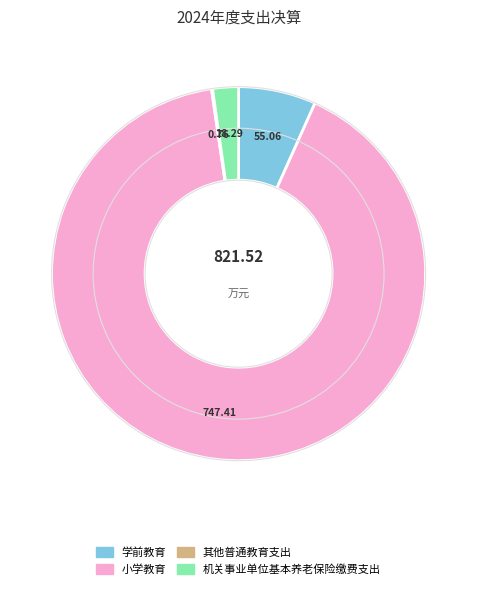

What is the largest slice in the pie chart?

小学教育